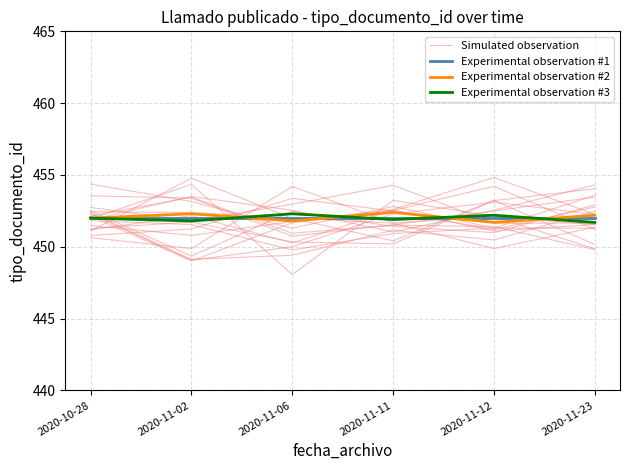

Which series has the widest spread of values?

Simulated observation